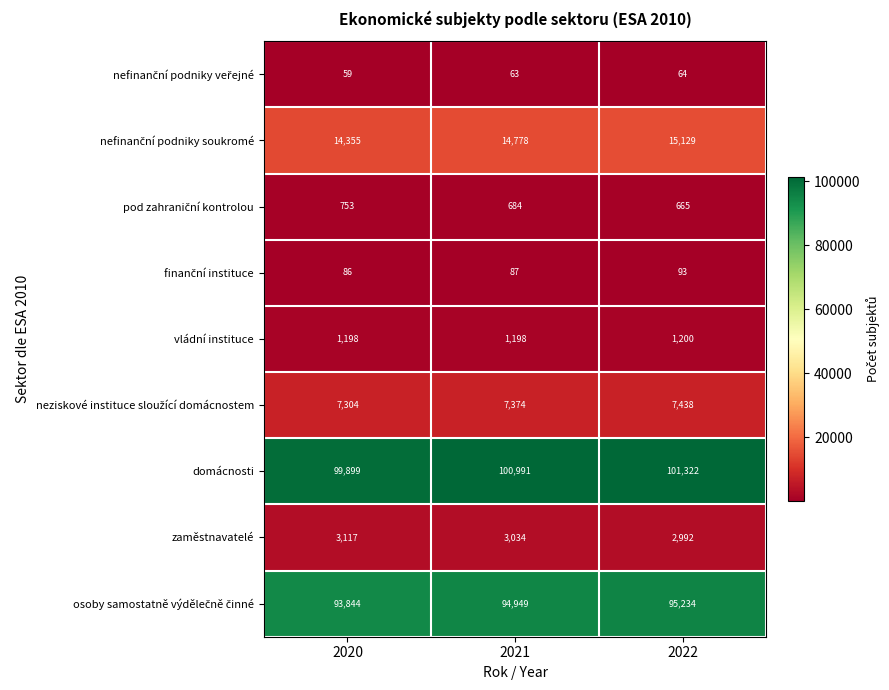

Which label corresponds to the largest value in the chart?

2022